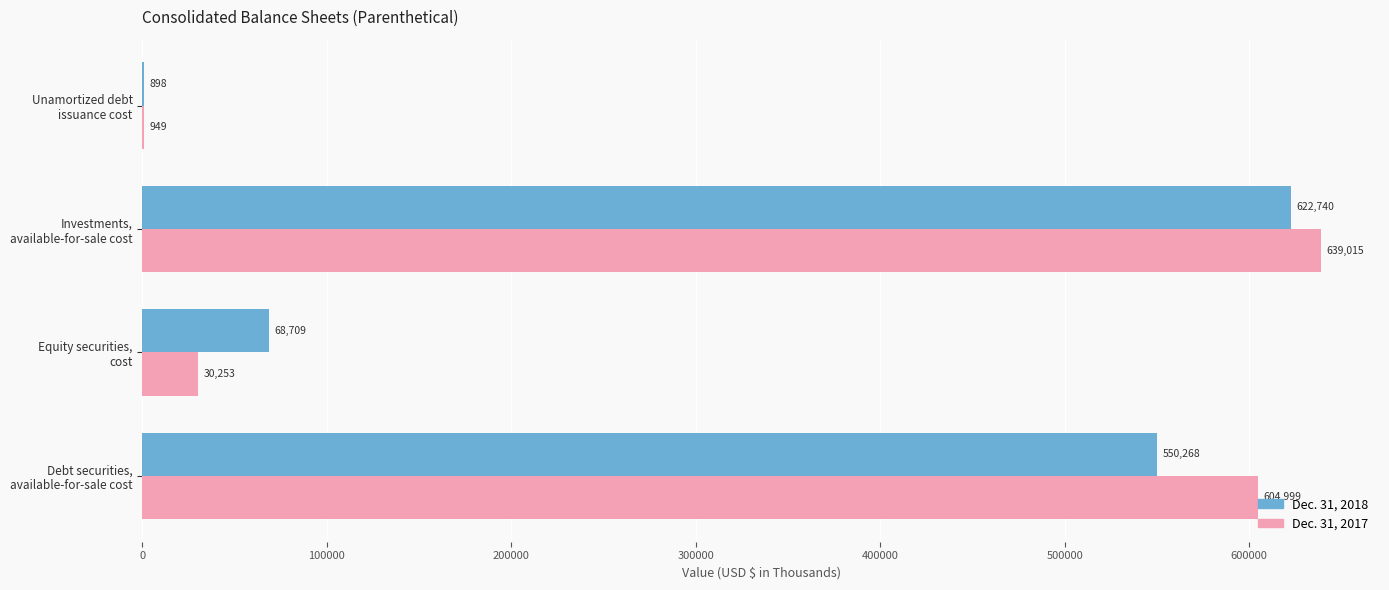

What is the greatest value displayed?

639015